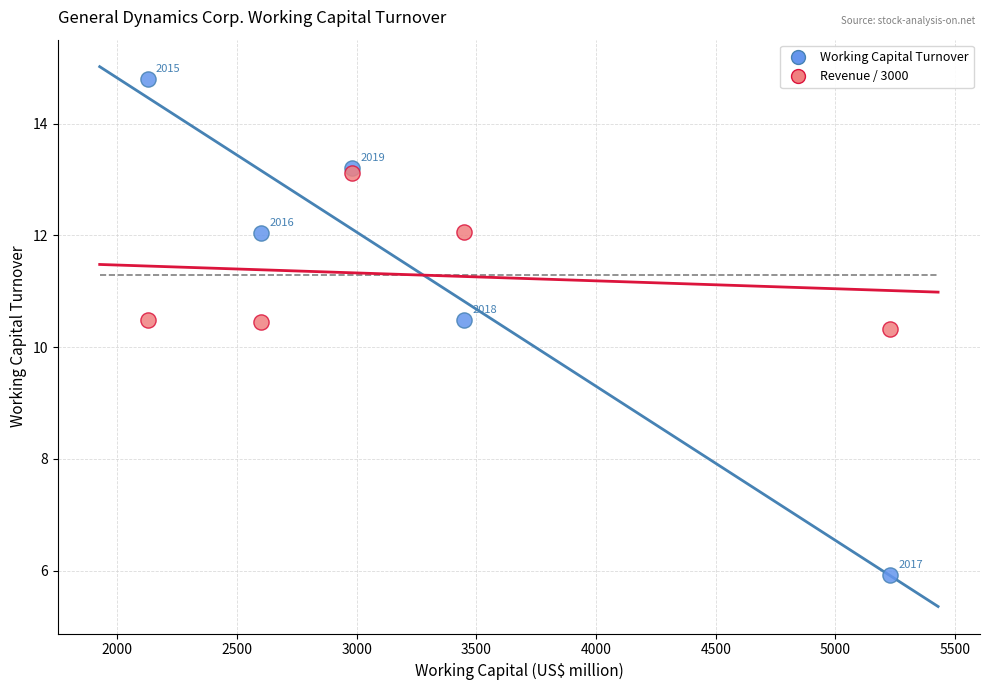

Across all series, what Y value is closest to 10?

10.3